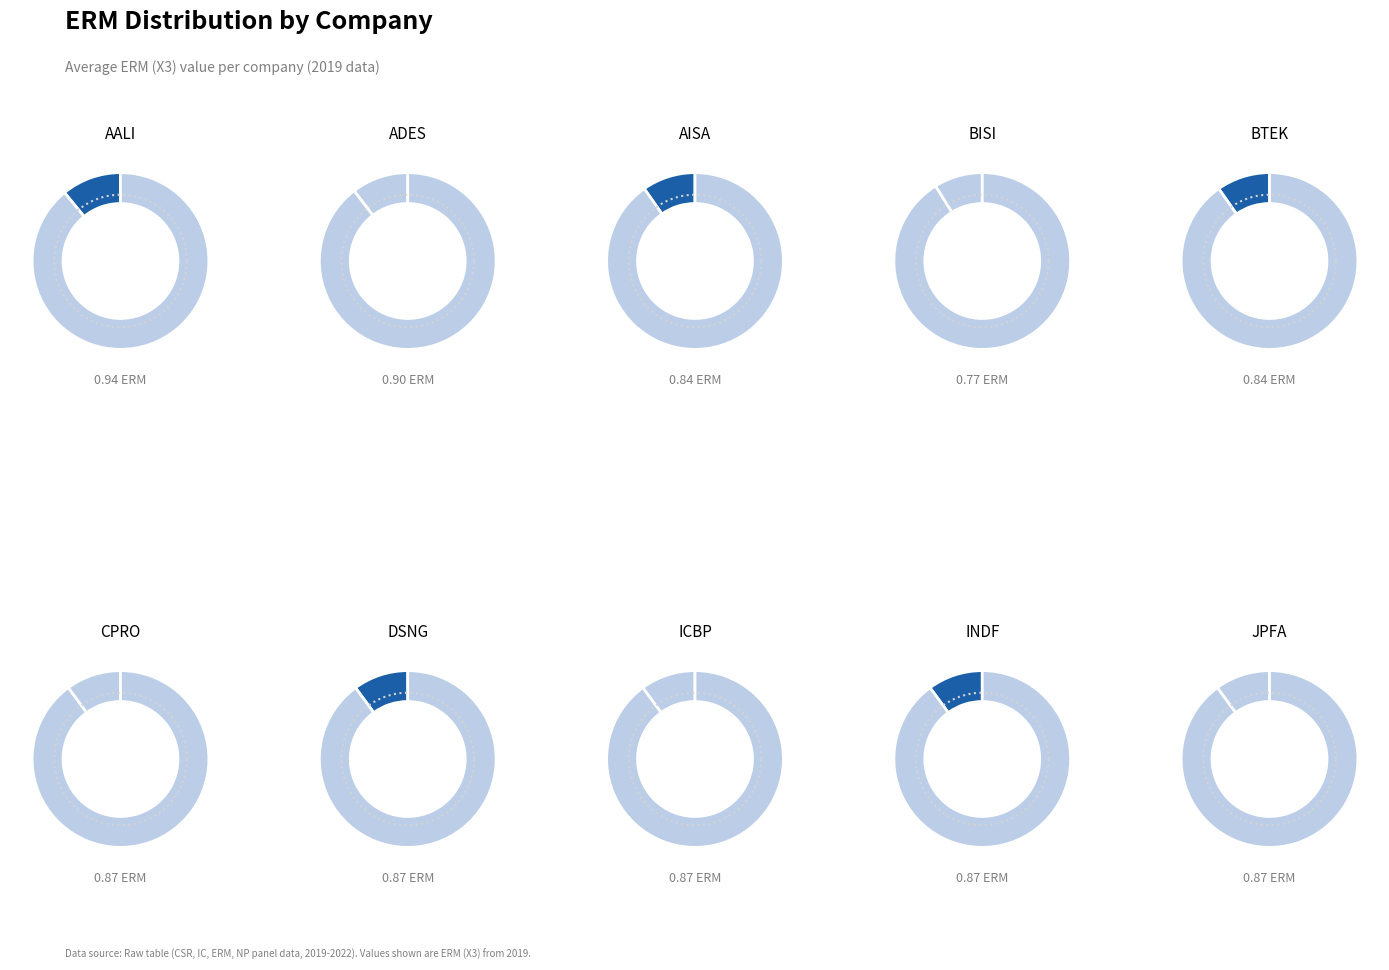

Is it true that ICBP is 10% of the pie?

True